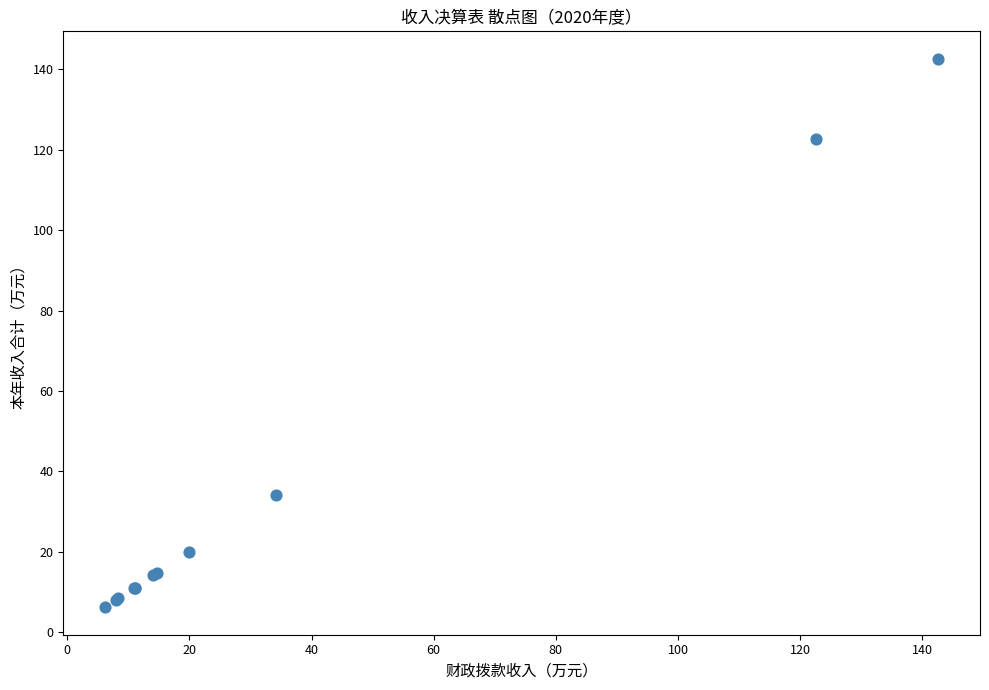

What Y value in the scatter plot is closest to 74?

34.1